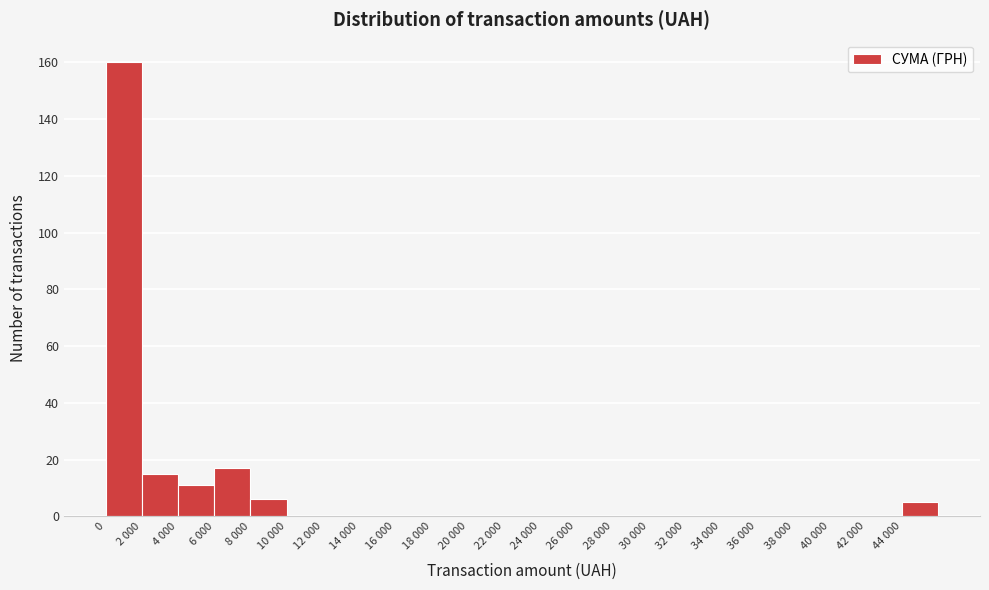

Reading right to left, list all the values displayed in this chart.

44 000=5	42 000=0	40 000=0	38 000=0	36 000=0	34 000=0	32 000=0	30 000=0	28 000=0	26 000=0	24 000=0	22 000=0	20 000=0	18 000=0	16 000=0	14 000=0	12 000=0	10 000=0	8 000=6	6 000=17	4 000=11	2 000=15	0=160